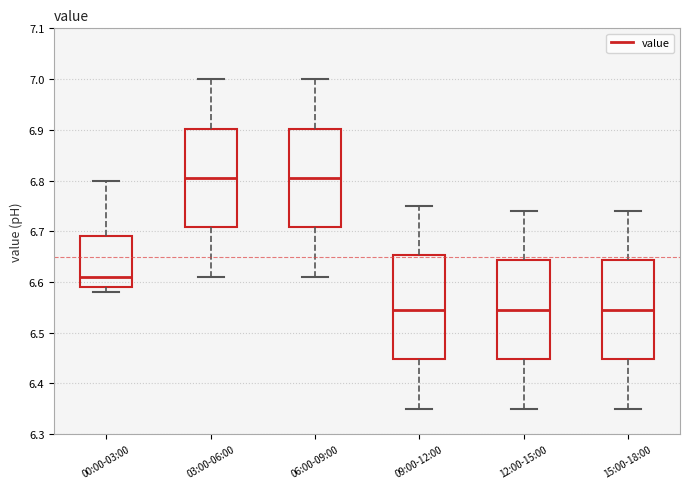

Reading left to right, transcribe this box plot: for each box, give where its median line is, the range the box spans, and where its two whiskers end, as read against the y-axis. The values are not printed on the chart, so give them approximately, as read against the axis.

00:00-03:00: median 6.61, box 6.59 to 6.69, whiskers 6.58 to 6.80
03:00-06:00: median 6.81, box 6.71 to 6.90, whiskers 6.61 to 7.00
06:00-09:00: median 6.81, box 6.71 to 6.90, whiskers 6.61 to 7.00
09:00-12:00: median 6.55, box 6.45 to 6.65, whiskers 6.35 to 6.75
12:00-15:00: median 6.55, box 6.45 to 6.64, whiskers 6.35 to 6.74
15:00-18:00: median 6.55, box 6.45 to 6.64, whiskers 6.35 to 6.74